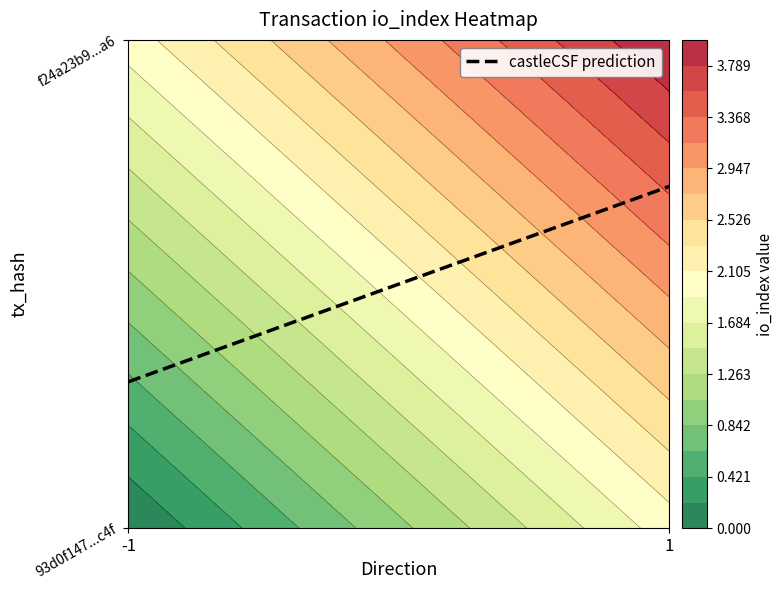

The f24a23b900a7d7b3295ceb099d4f8b1498d13a6 series shows 4 at io_index. True or false?

True